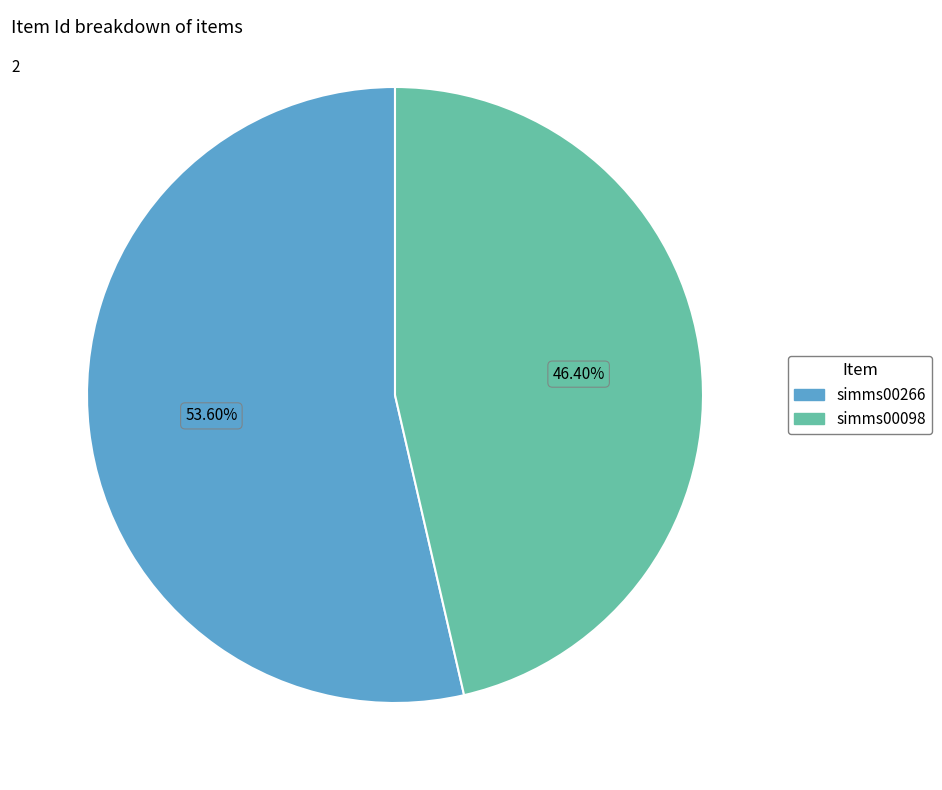

Is there a majority slice in this chart?

Yes